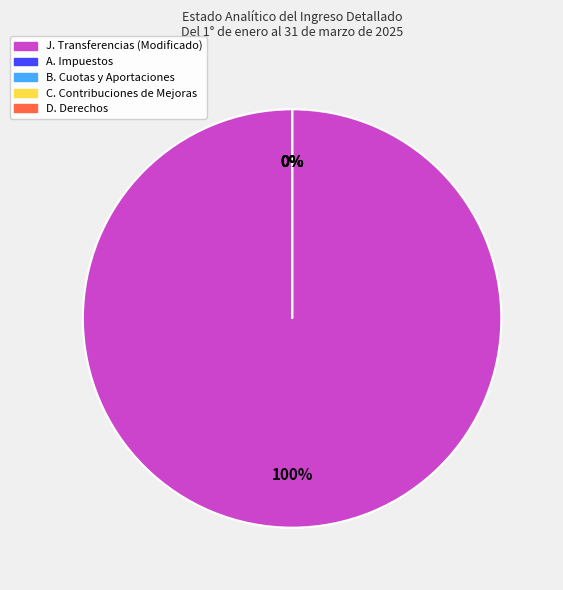

Which category accounts for the majority?

J. Transferencias